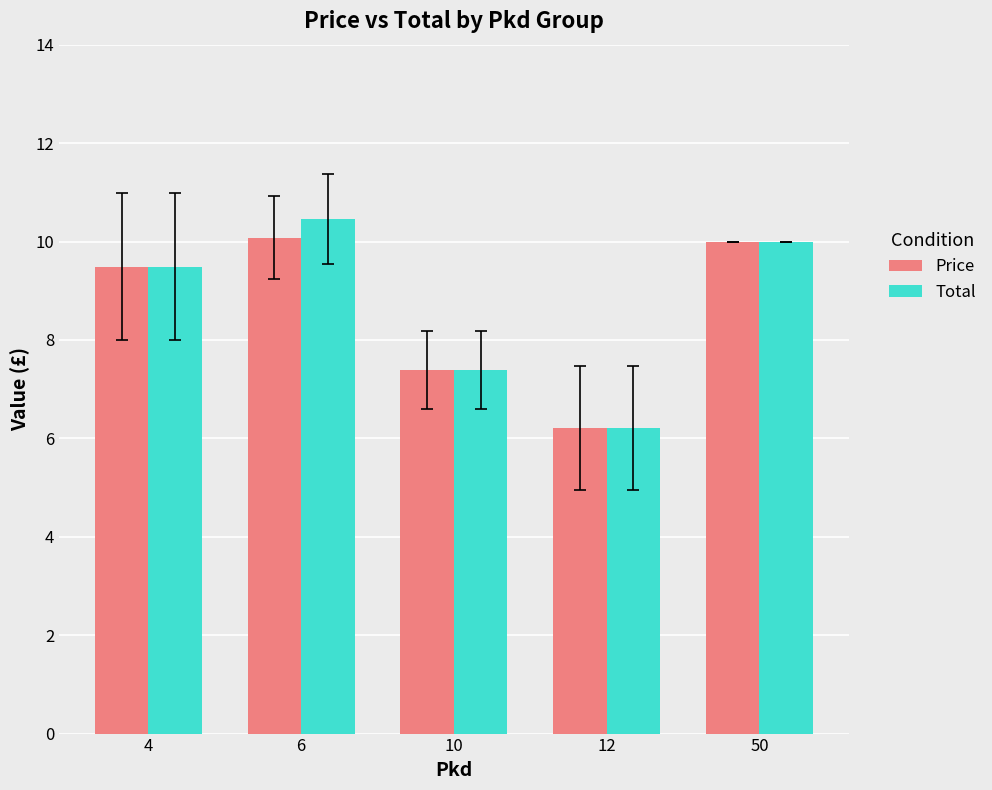

True or false: Price has a value of 10.0 at 50.

True